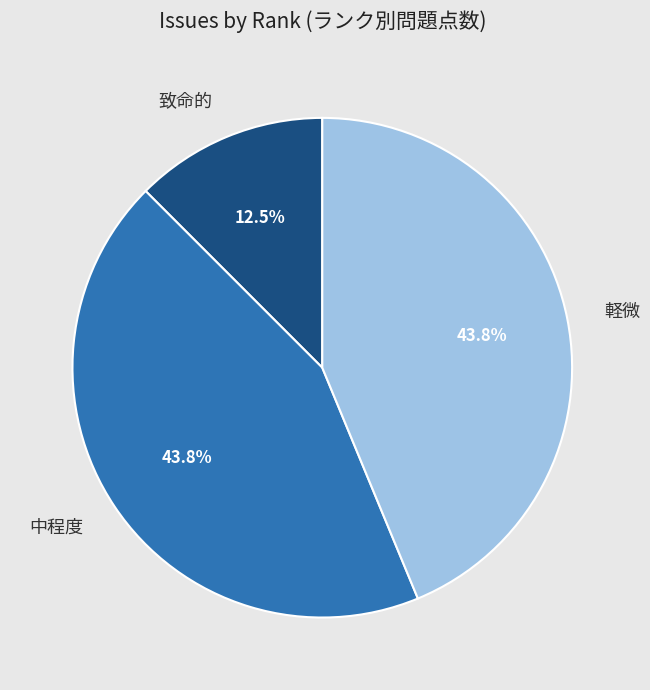

Which has a higher value, 軽微 or 致命的?

軽微